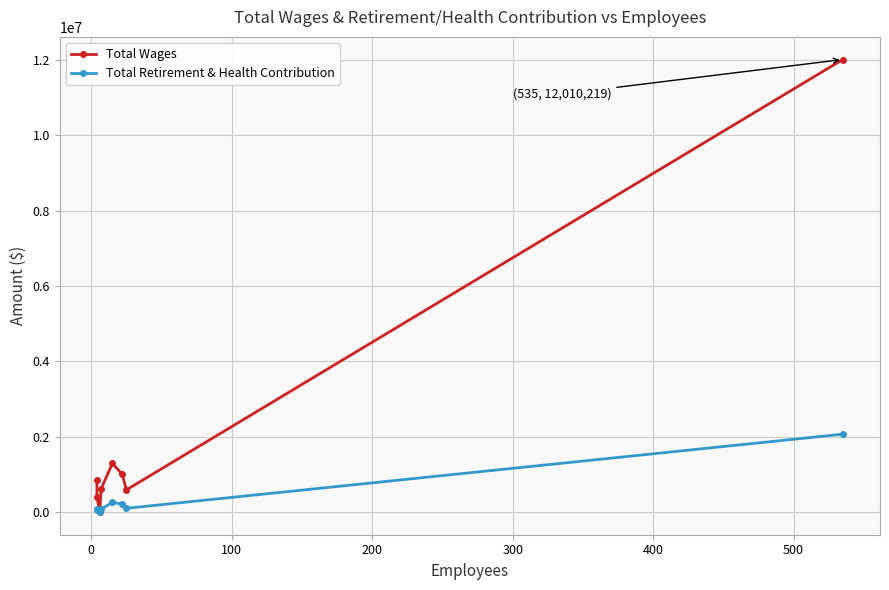

True or false: Total Retirement & Health Contribution and Total Wages intersect in this chart.

False